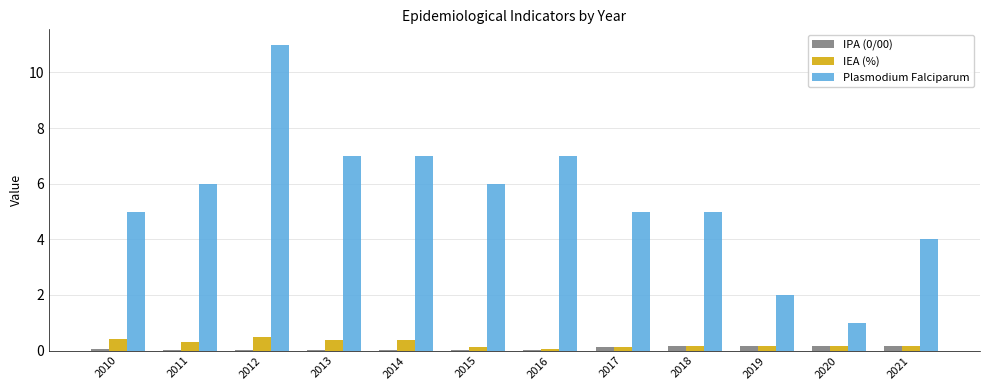

Is it true that IEA (%) equals 0.3 at 2011?

True